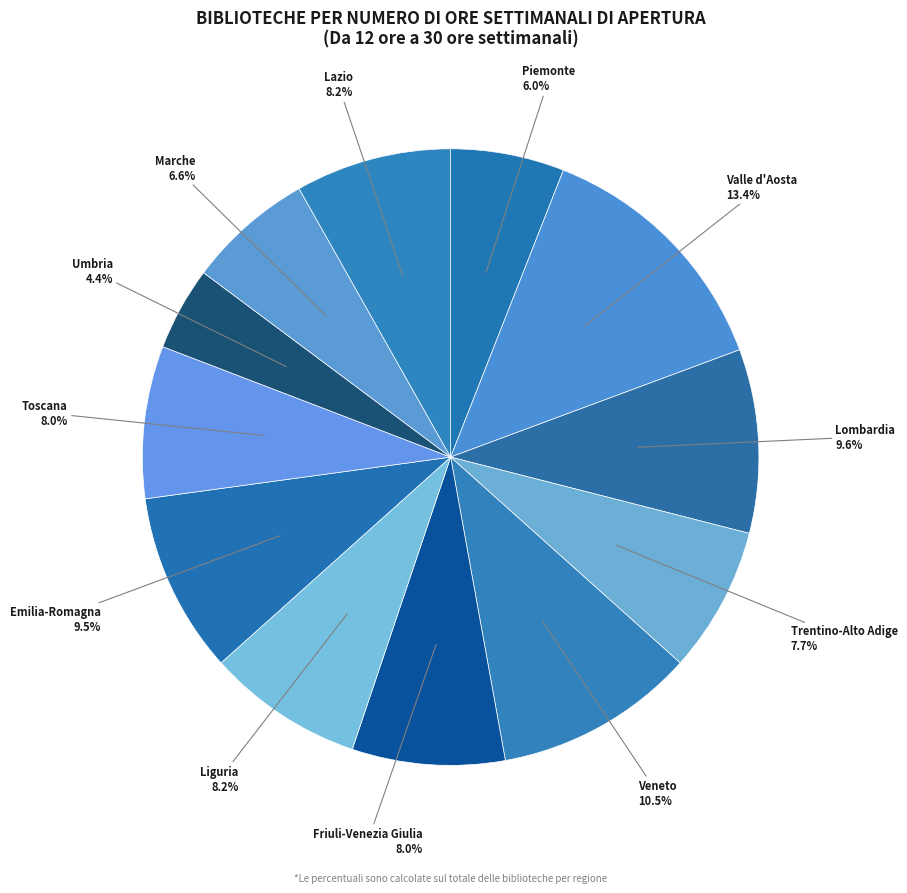

Is there a majority slice in this chart?

No